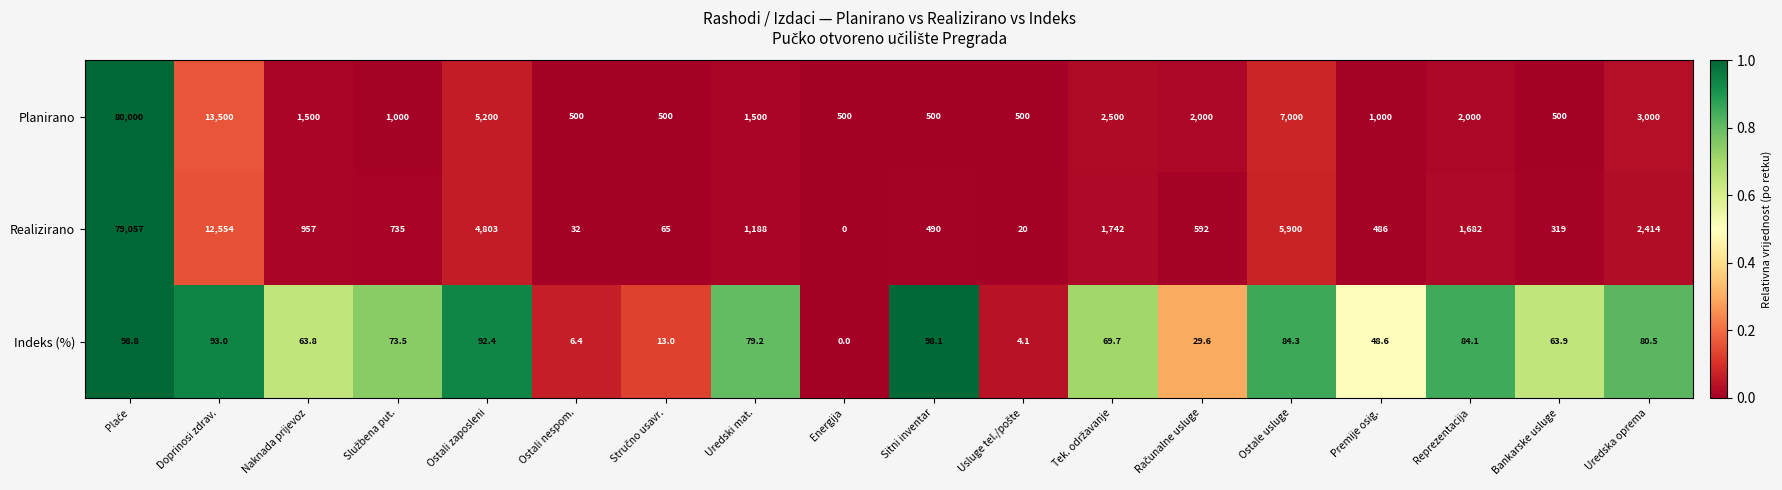

At which category does the chart reach its minimum across all series?

Energija